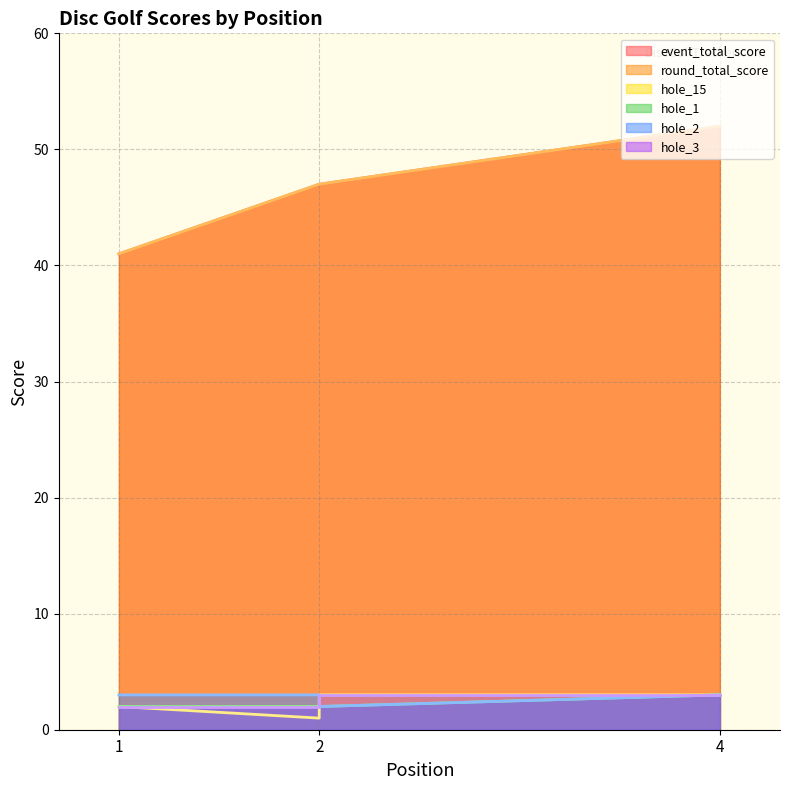

Reading left to right, what are all the values shown in this chart?

event_total_score: 1=41	2=47	2=47	4=52
round_total_score: 1=41	2=47	2=47	4=52
hole_15: 1=2	2=1	2=3	4=3
hole_1: 1=2	2=2	2=2	4=3
hole_2: 1=3	2=3	2=2	4=3
hole_3: 1=2	2=2	2=3	4=3